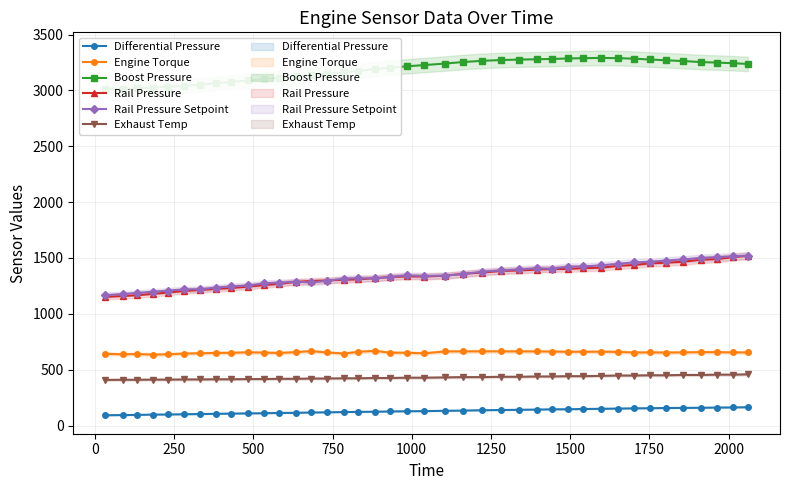

How many data points in Exhaust Temp are less than 428?

19